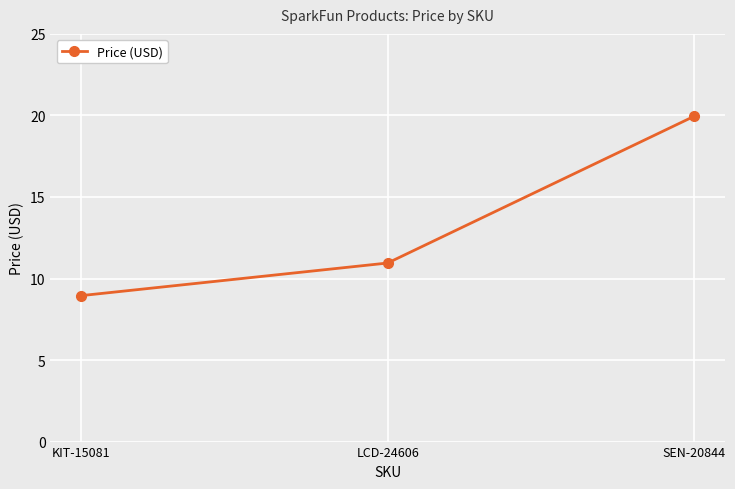

What is the label of the 3rd point from the right?

KIT-15081